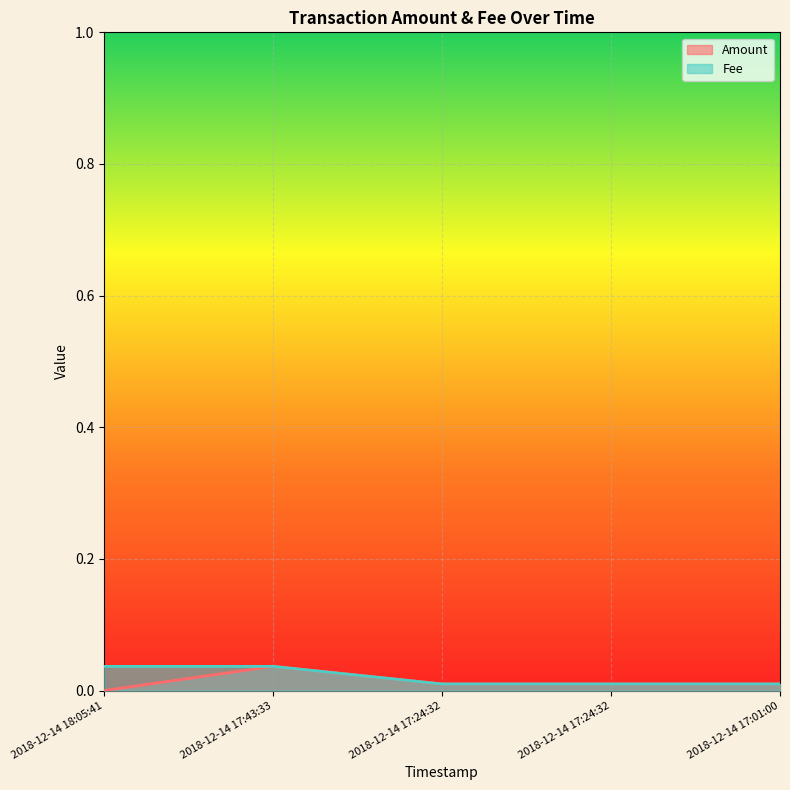

Is the value of Amount at 2018-12-14 18:05:41 greater than the value of Fee at 2018-12-14 17:24:32?

No